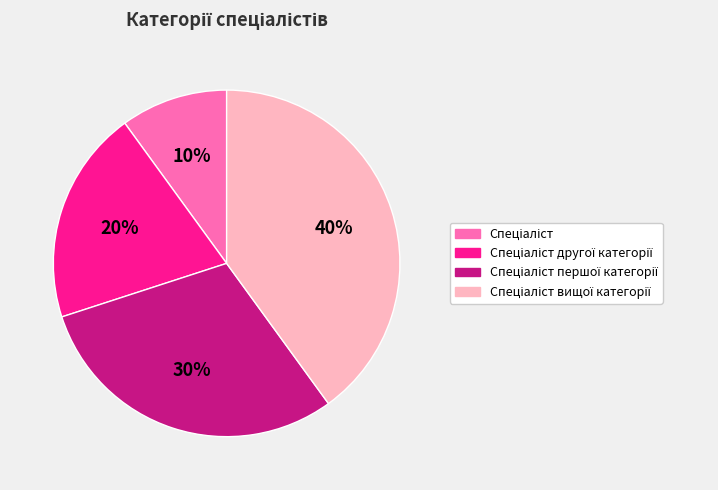

Is there a majority slice in this chart?

No